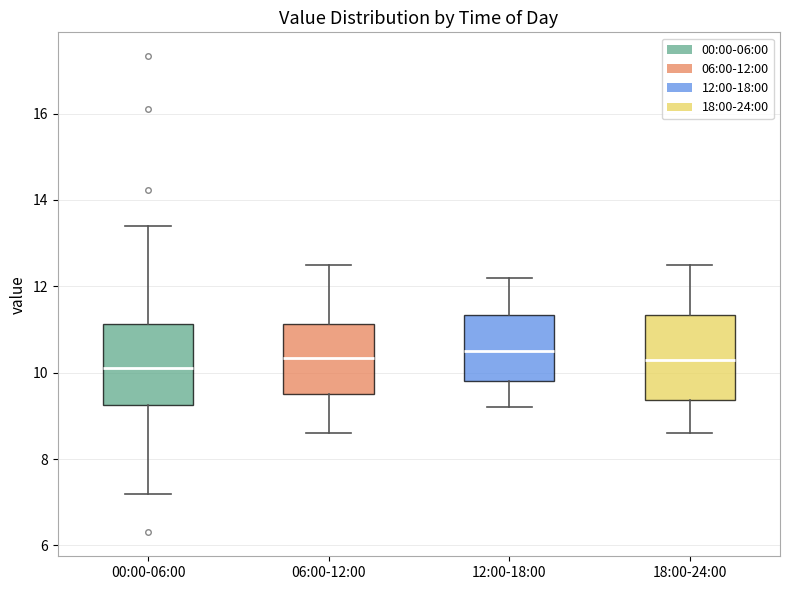

Reading left to right, transcribe this box plot: for each box, give where its median line is, the range the box spans, and where its two whiskers end, as read against the y-axis. The values are not printed on the chart, so give them approximately, as read against the axis.

00:00-06:00: median 10.2, box 9.2 to 11.2, whiskers 7.2 to 13.4
06:00-12:00: median 10.4, box 9.6 to 11.2, whiskers 8.6 to 12.6
12:00-18:00: median 10.6, box 9.8 to 11.4, whiskers 9.2 to 12.2
18:00-24:00: median 10.4, box 9.4 to 11.4, whiskers 8.6 to 12.6